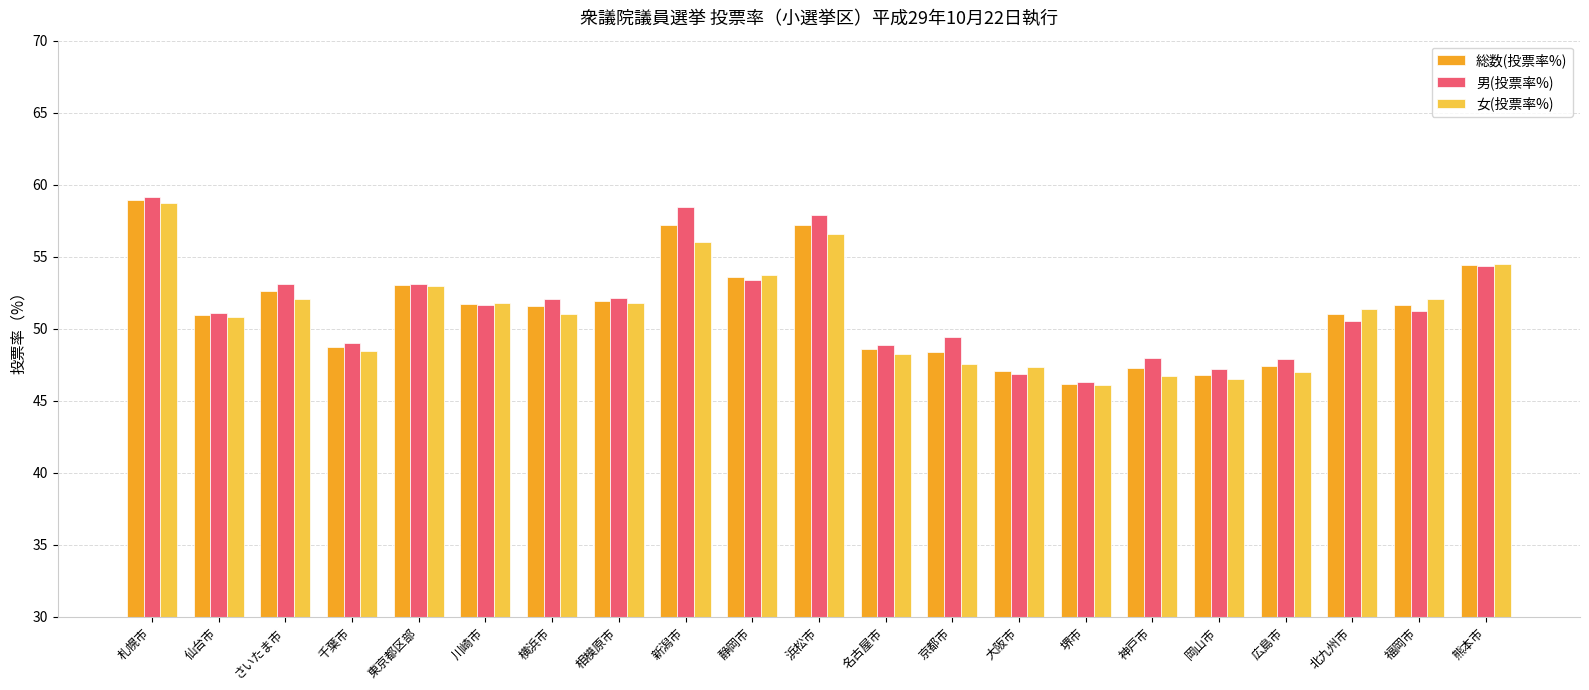

The value of 女(投票率%) at 仙台市 is 68.7. True or false?

False